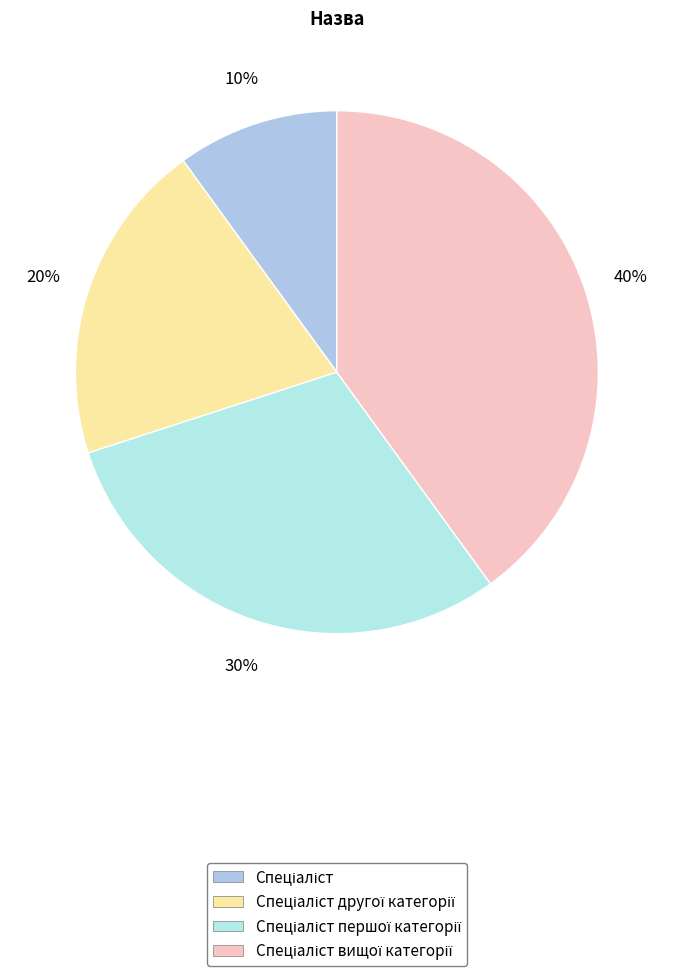

How many segments does this pie chart have?

4